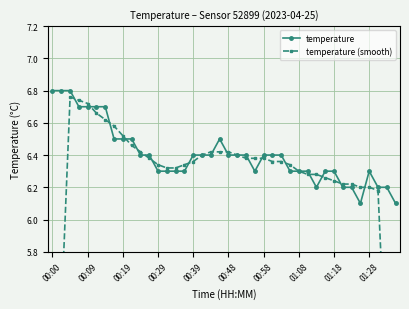

Count the temperature values in the range 6 to 7.

40